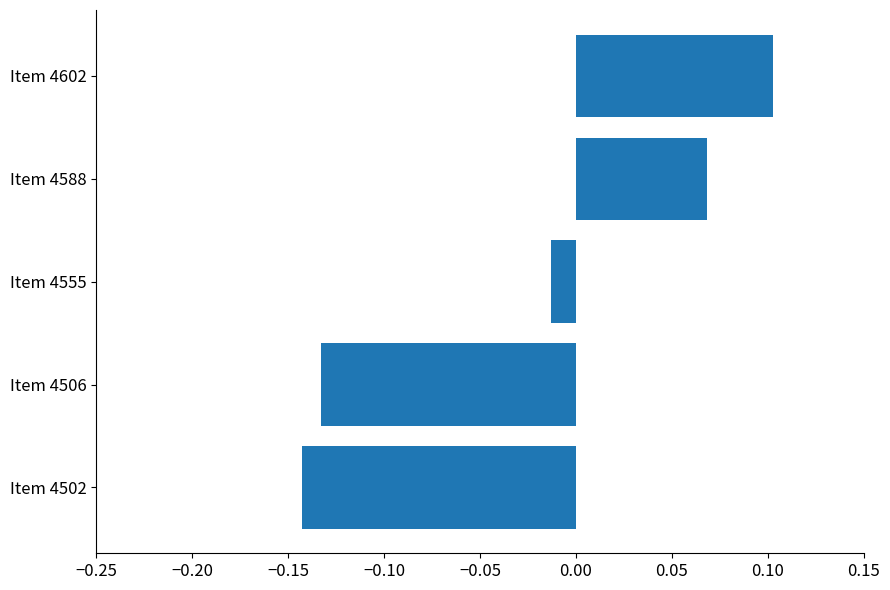

List the labels in order of value, largest first.

Item 4602, Item 4588, Item 4555, Item 4506, Item 4502